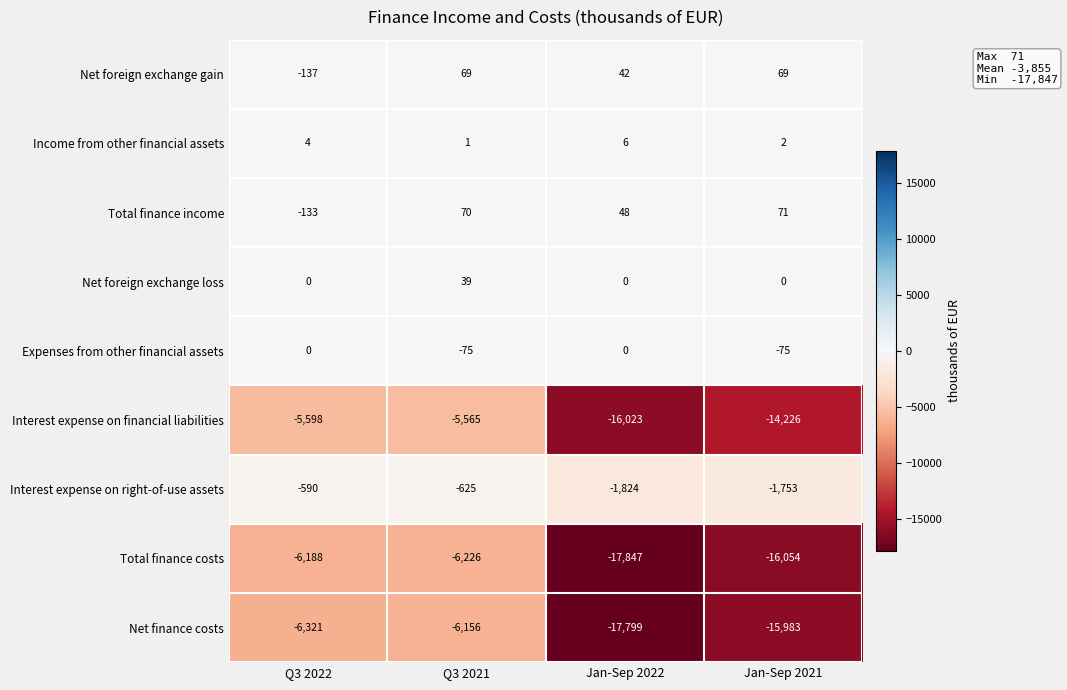

Which series has the widest spread of values?

Total finance costs